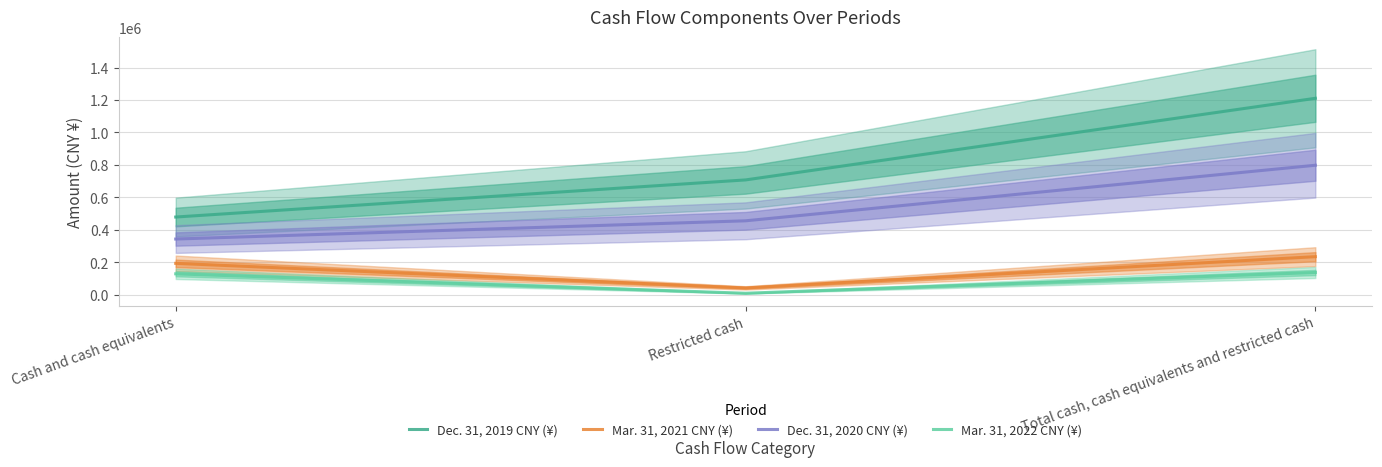

Which series has the largest total across all categories?

Dec. 31, 2019 CNY (¥)